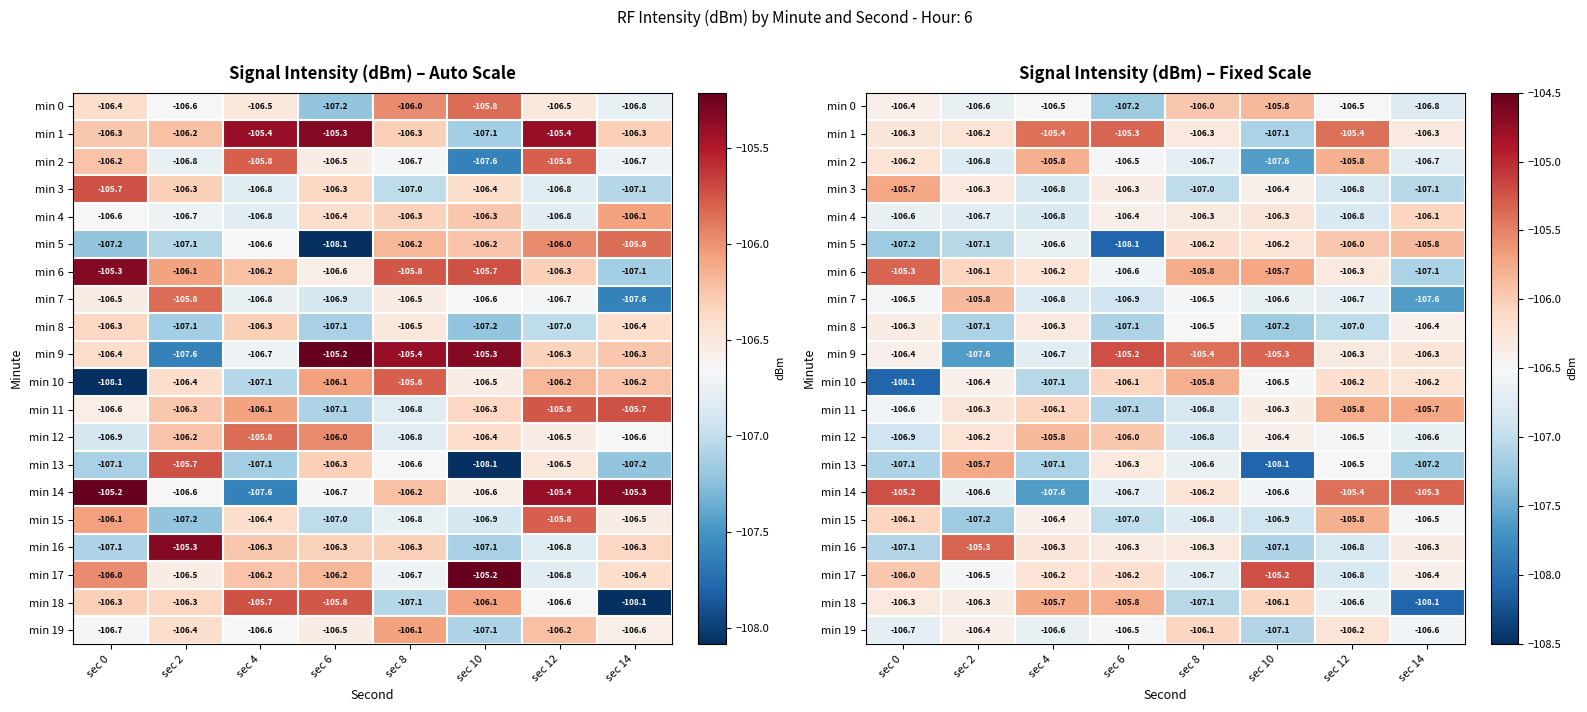

What is the difference between the maximum and minimum values in the min 15 series?

1.4